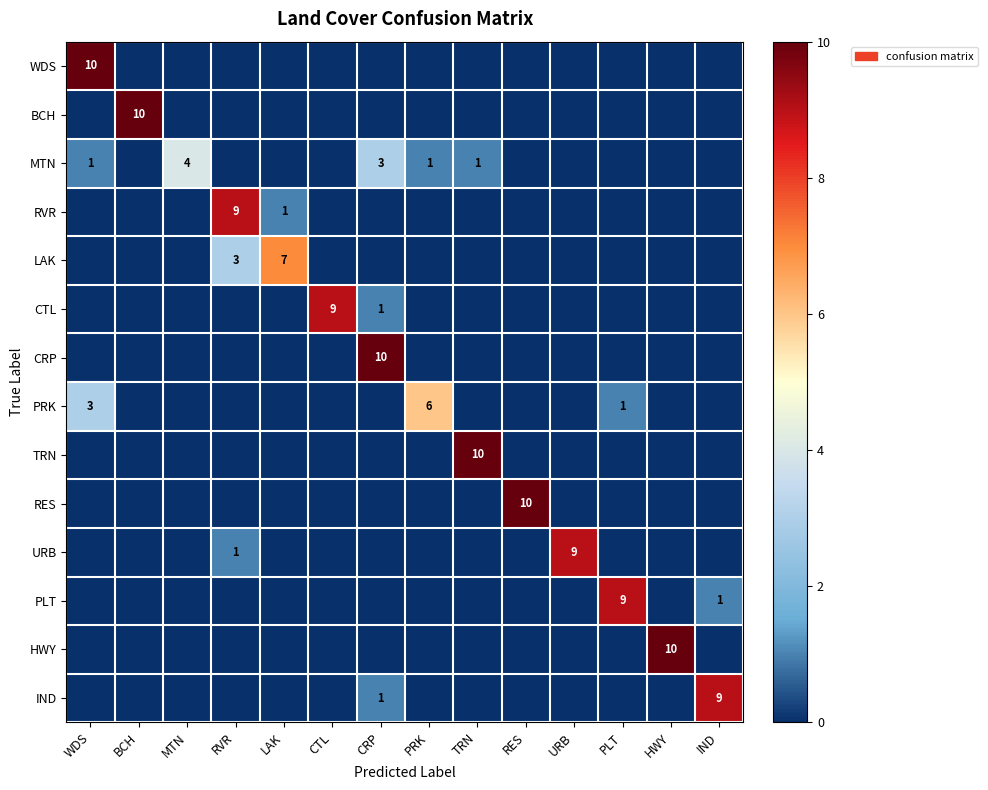

The PRK series shows 3 at WDS. True or false?

True